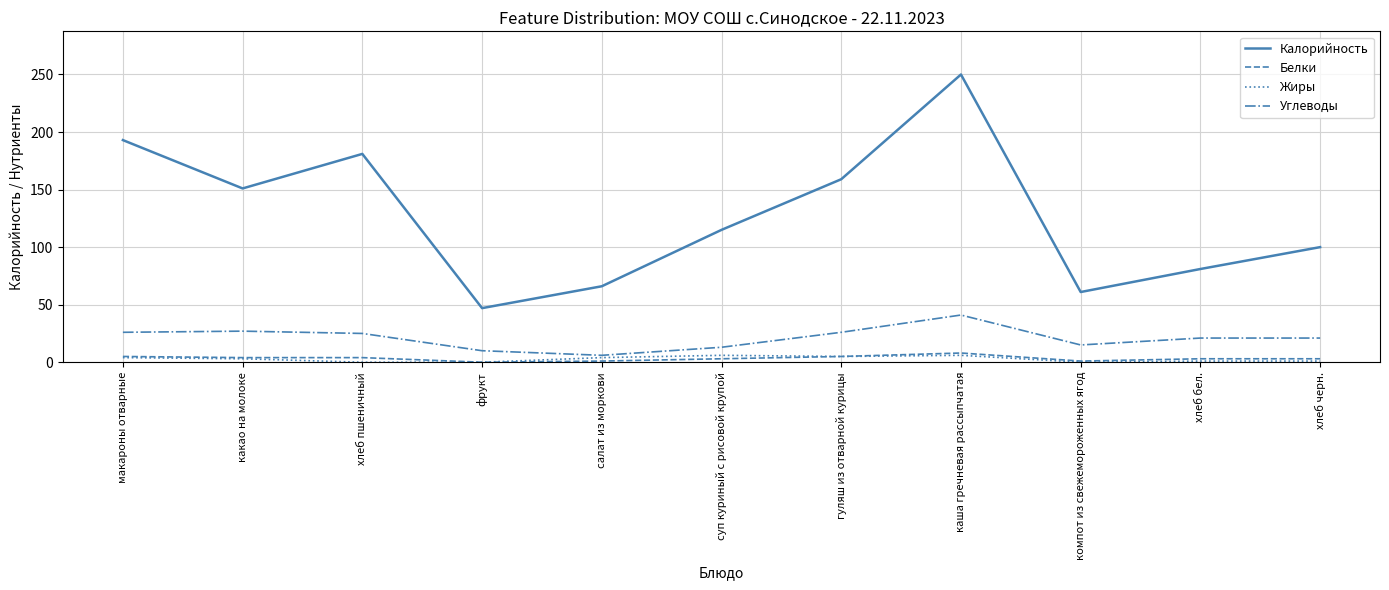

Which series has the largest range (max minus min)?

Калорийность